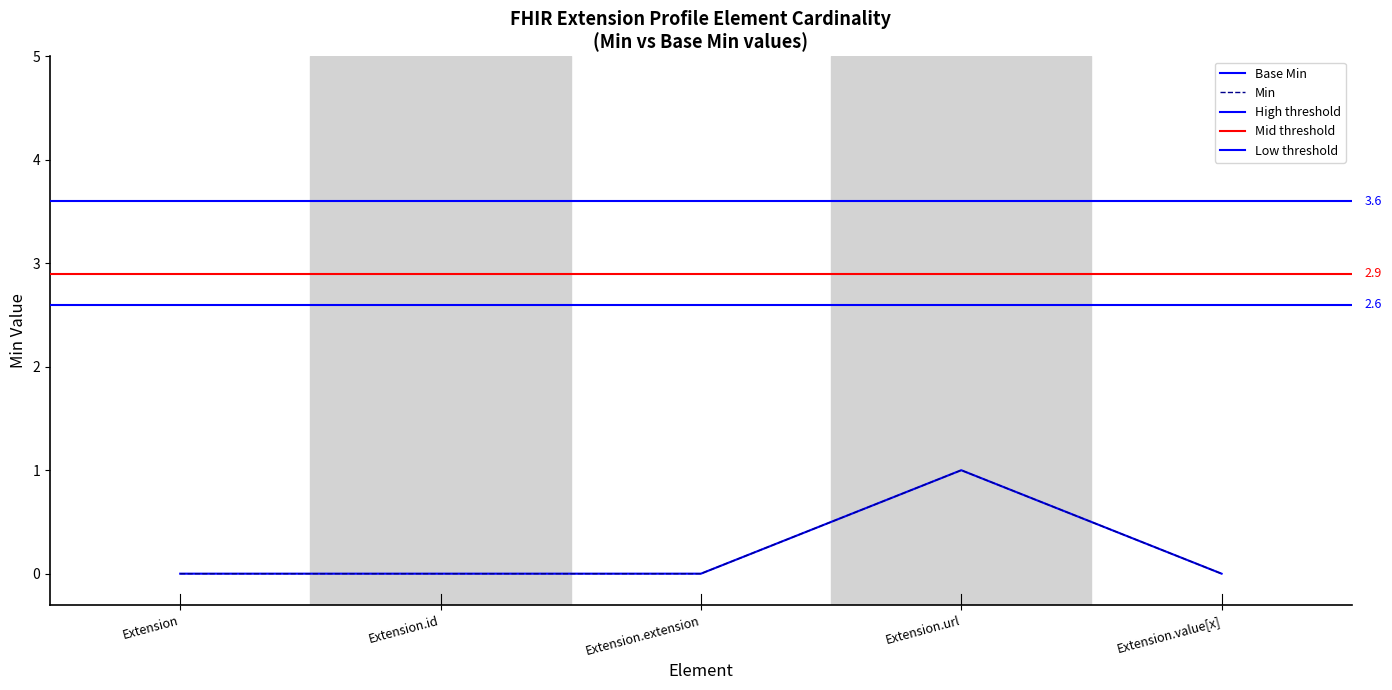

Reading left to right, transcribe all the data shown in this chart.

Min: 0	0	0	1	0
Base Min: 0	0	0	1	0